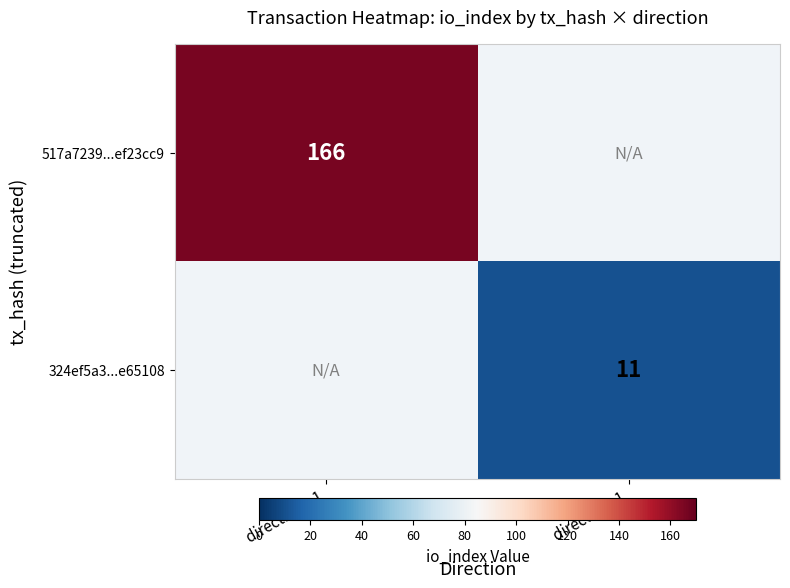

The 517a7239...ef23cc9 series shows 166 at direction: -1. True or false?

True